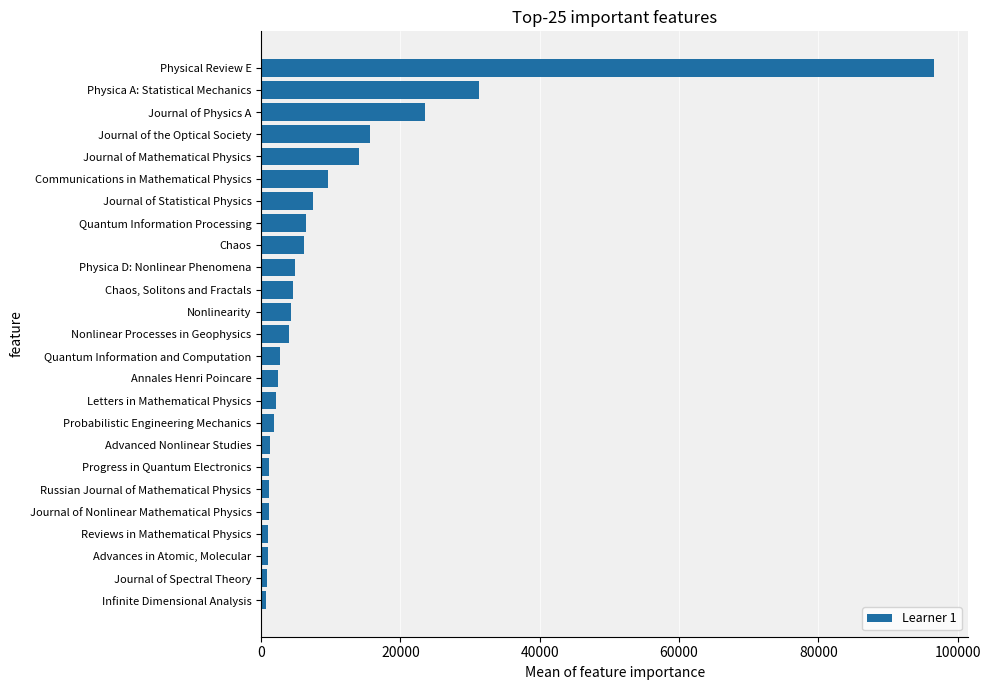

Count the number of data series in this chart.

1